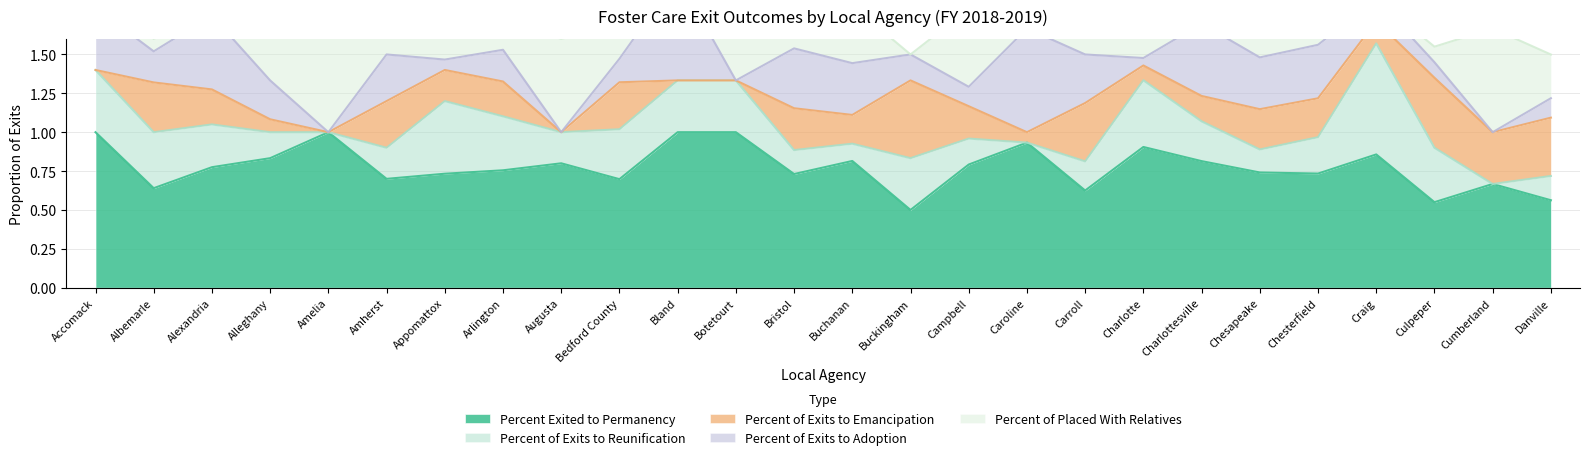

True or false: Percent Exited to Permanency and Percent of Exits to Emancipation intersect in this chart.

False